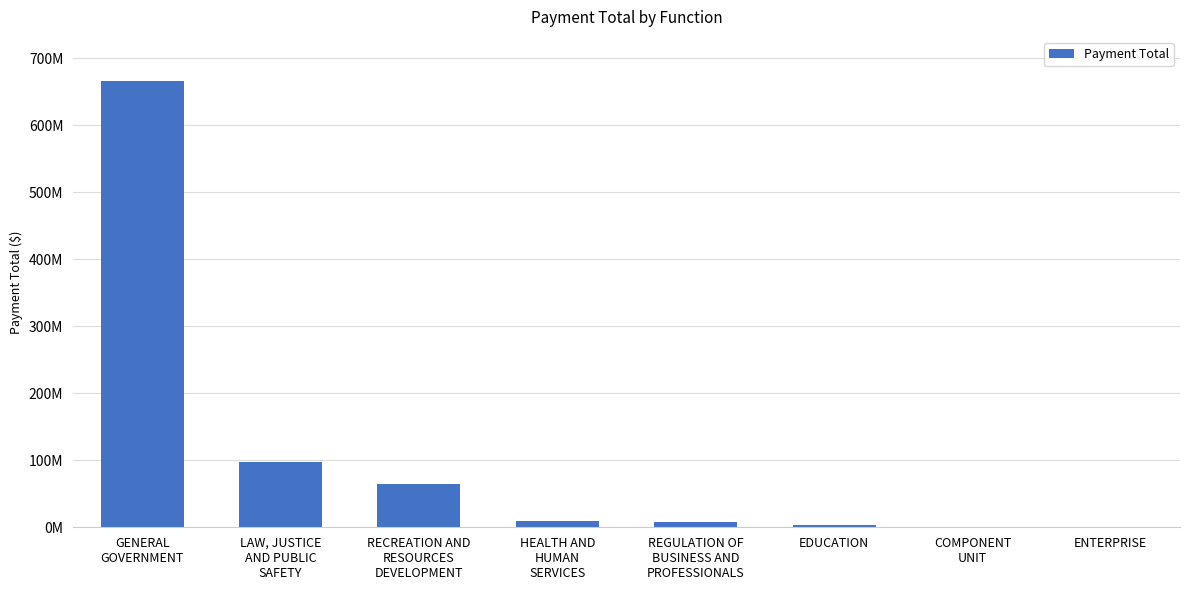

What is the ratio of the value at COMPONENT
UNIT to the value at REGULATION OF
BUSINESS AND
PROFESSIONALS?

0.1